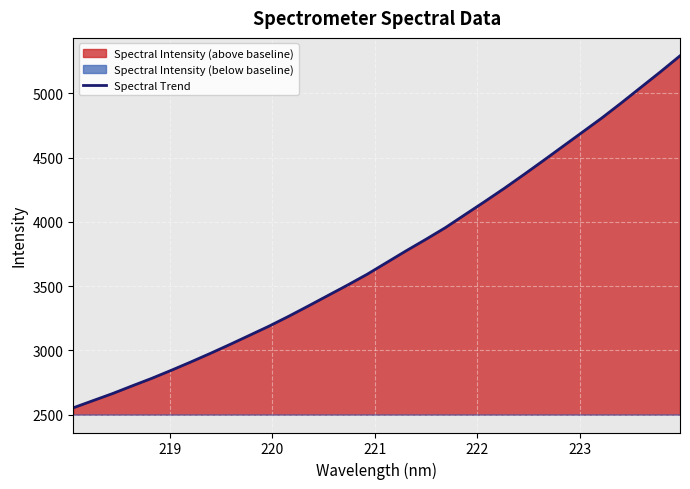

True or false: the data shows 2680.1 at 31.

False